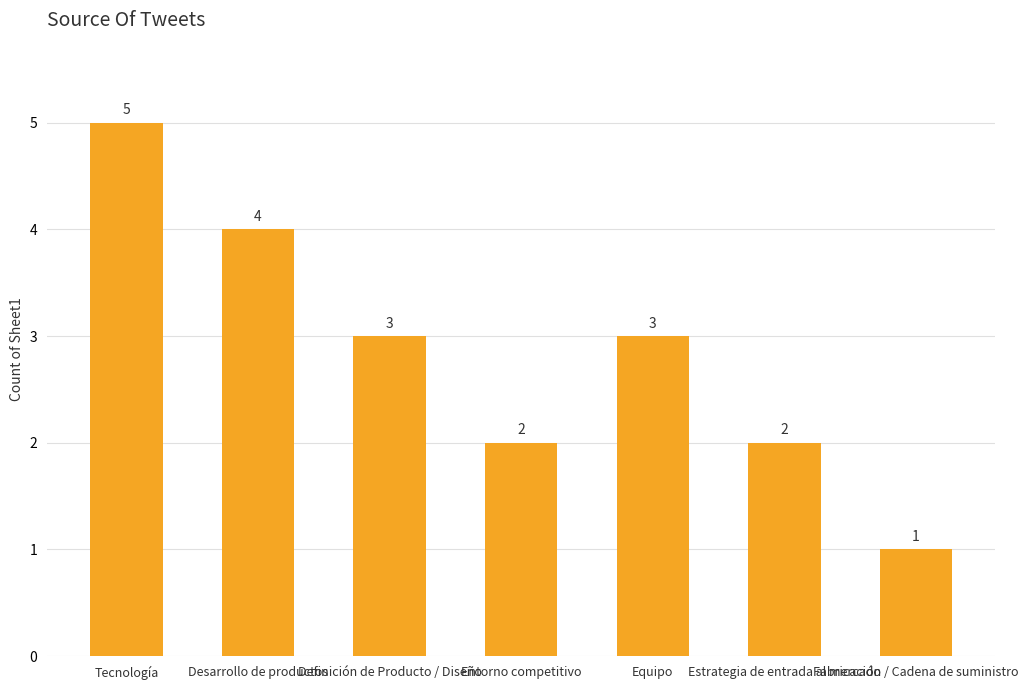

What is the maximum value shown in the chart?

5